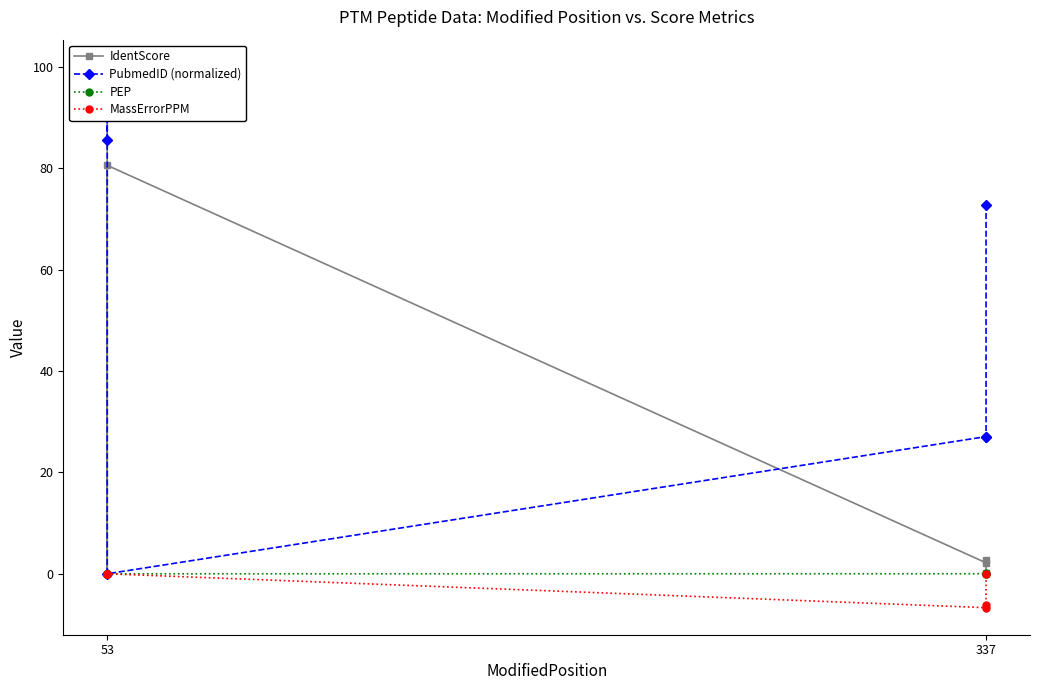

What is the average value of the PubmedID (normalized) series?

52.1